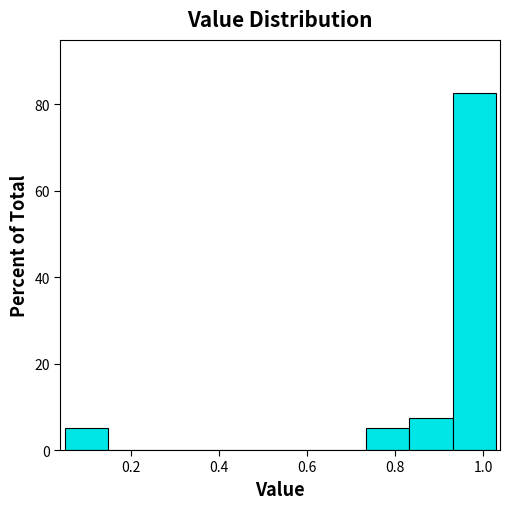

Reading left to right, list every bar in this chart as the range it spans on the x-axis followed by its height. Neither the bar edges nor the heights are printed on the chart, so give them approximately, as read against the axes.

0.06 to 0.14: 6
0.14 to 0.24: 0
0.24 to 0.34: 0
0.34 to 0.44: 0
0.44 to 0.54: 0
0.54 to 0.64: 0
0.64 to 0.74: 0
0.74 to 0.84: 6
0.84 to 0.94: 8
0.94 to 1.02: 82